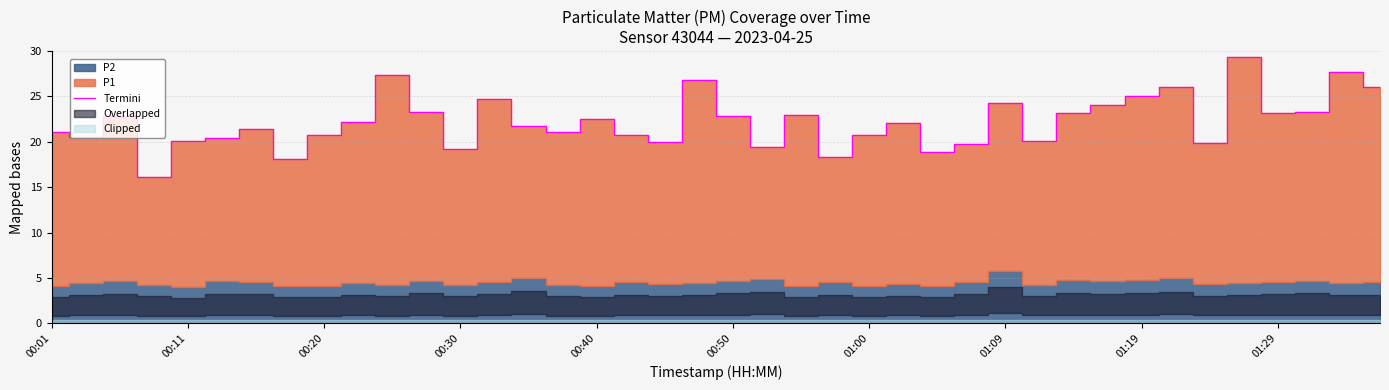

Reading left to right, transcribe all the data shown in this chart.

21.1	20.5	22.9	16.1	20.1	20.4	21.4	18.1	20.8	22.2	27.3	23.2	19.2	24.7	21.7	21.0	22.5	20.8	19.9	26.8	22.9	19.4	22.9	18.4	20.8	22.1	18.9	19.8	24.3	20.1	23.2	24.0	25.1	26.0	19.9	29.4	23.1	23.3	27.7	26.1